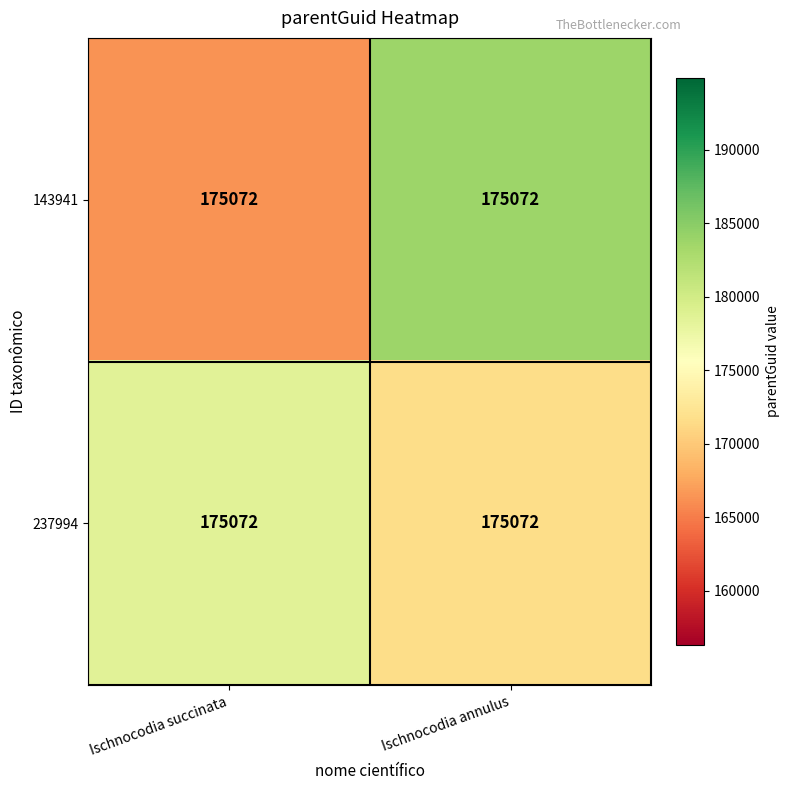

Rank the series at Ischnocodia succinata from highest to lowest value.

237994, 143941